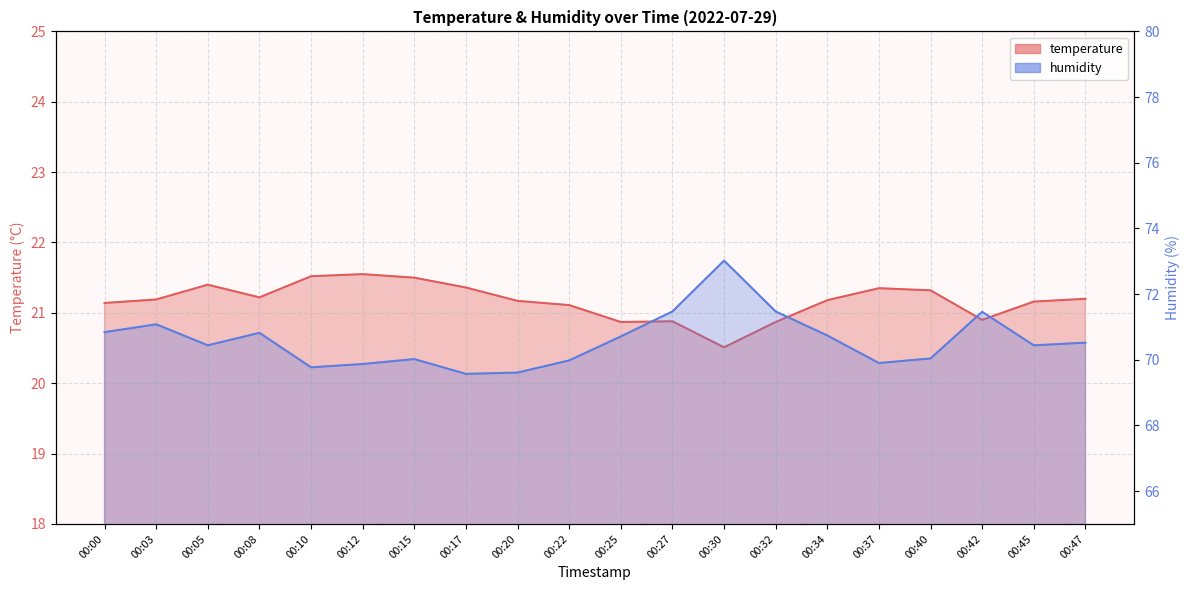

How many data points in temperature are above 21?

15